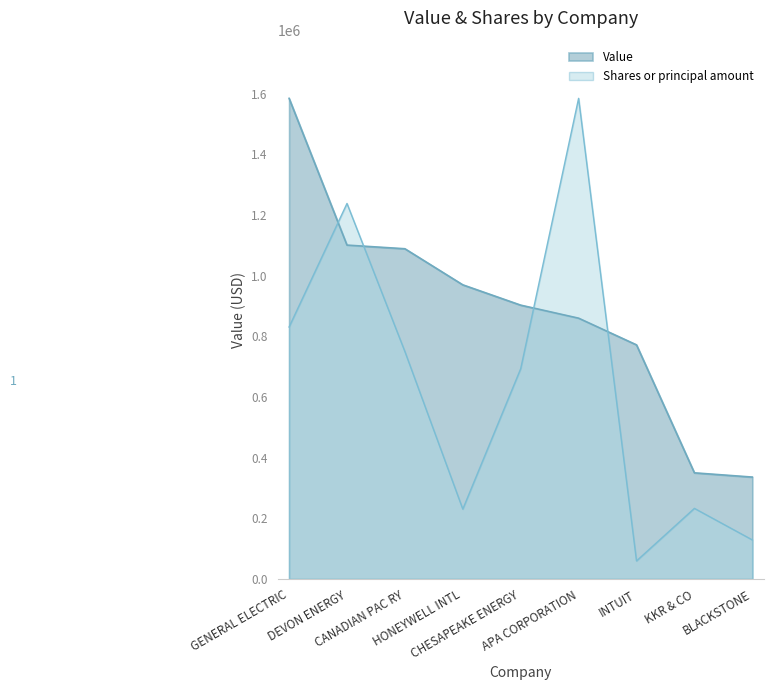

What position from the left is INTUIT?

7